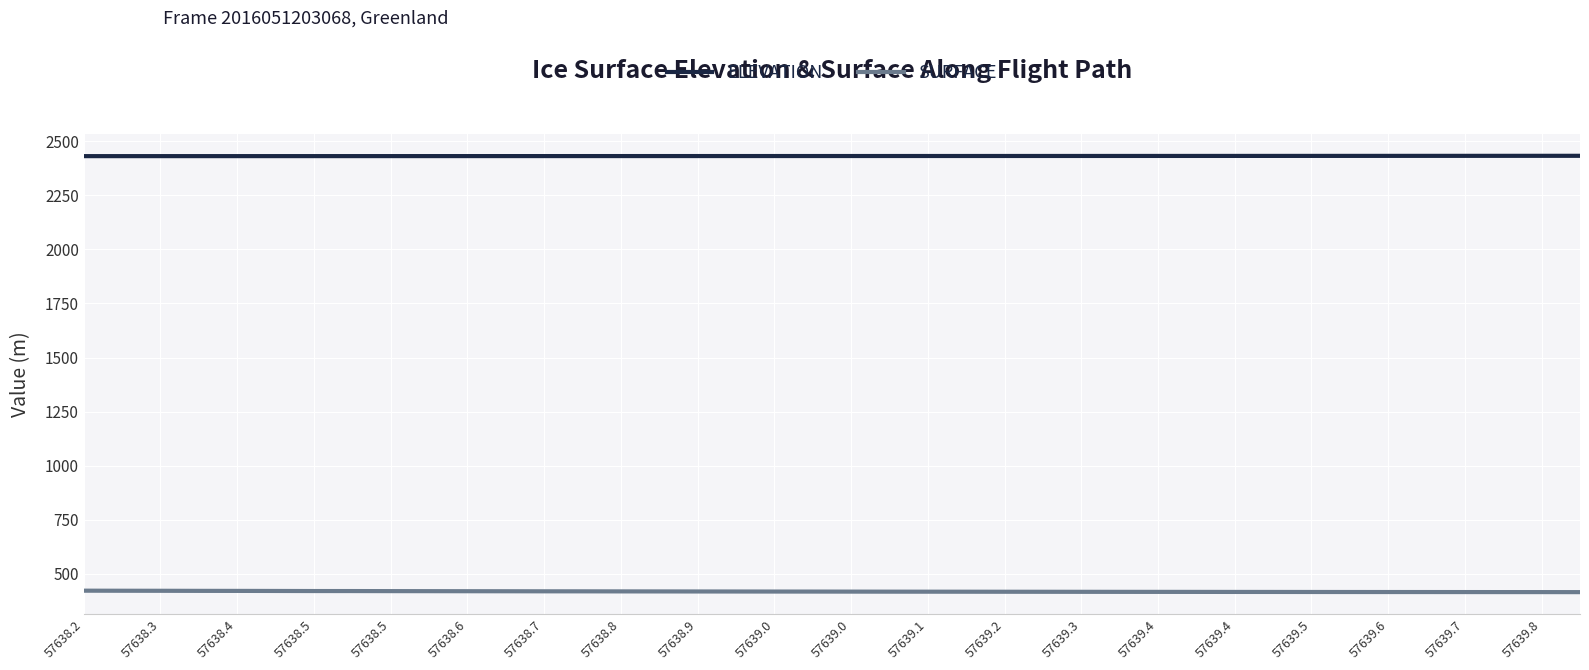

What is the minimum value shown in the chart?

416.0